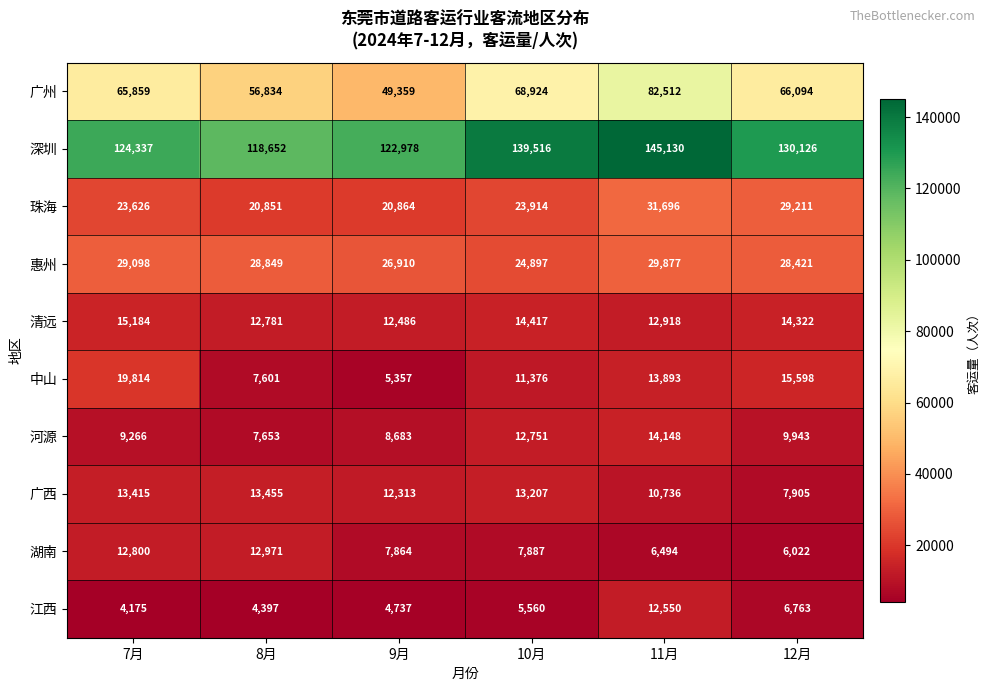

What is the minimum value shown in the chart?

4175